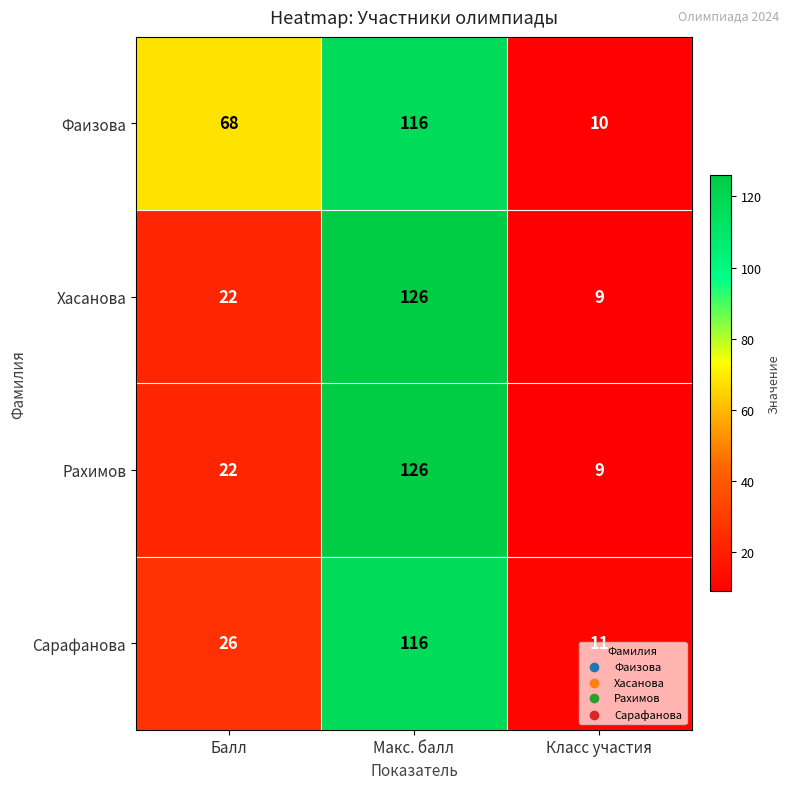

The value of Рахимов at Балл is 22. True or false?

True